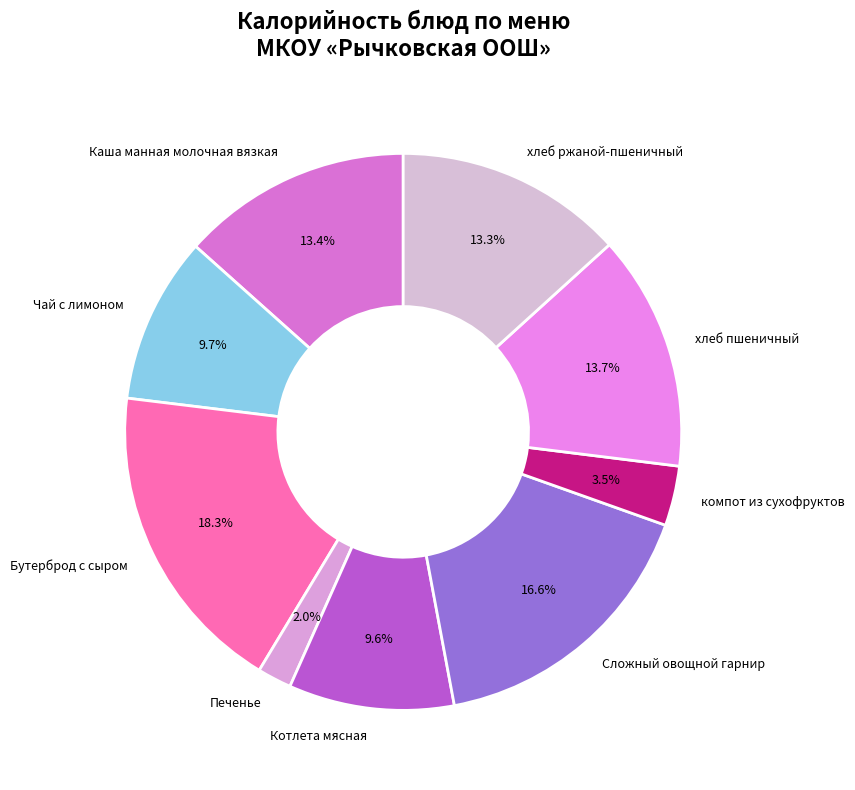

How many slices are in this pie chart?

9